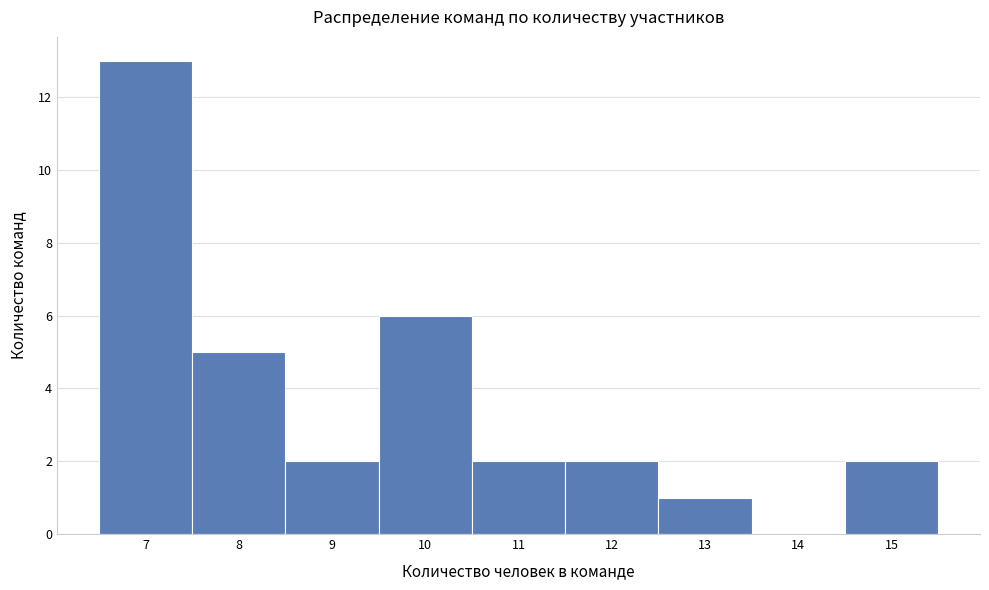

Over which range of the x-axis is the bar tallest?

6.5 to 7.5